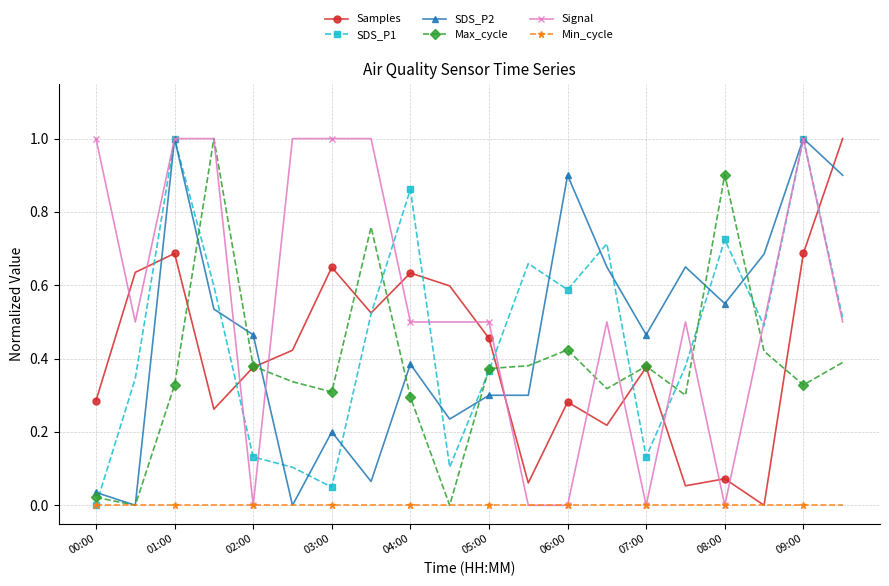

Which series has the largest total across all categories?

Signal